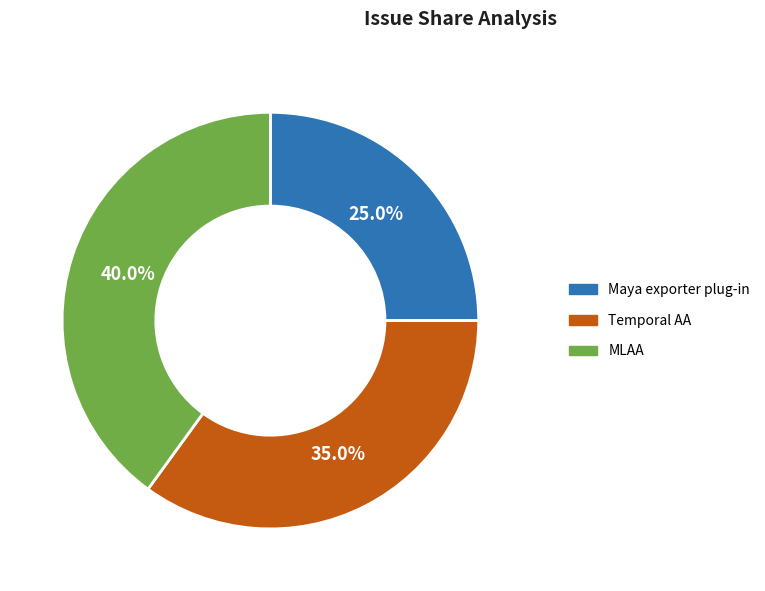

To the nearest percent, what is the difference between the Maya exporter plug-in and Temporal AA slice percentages?

10%